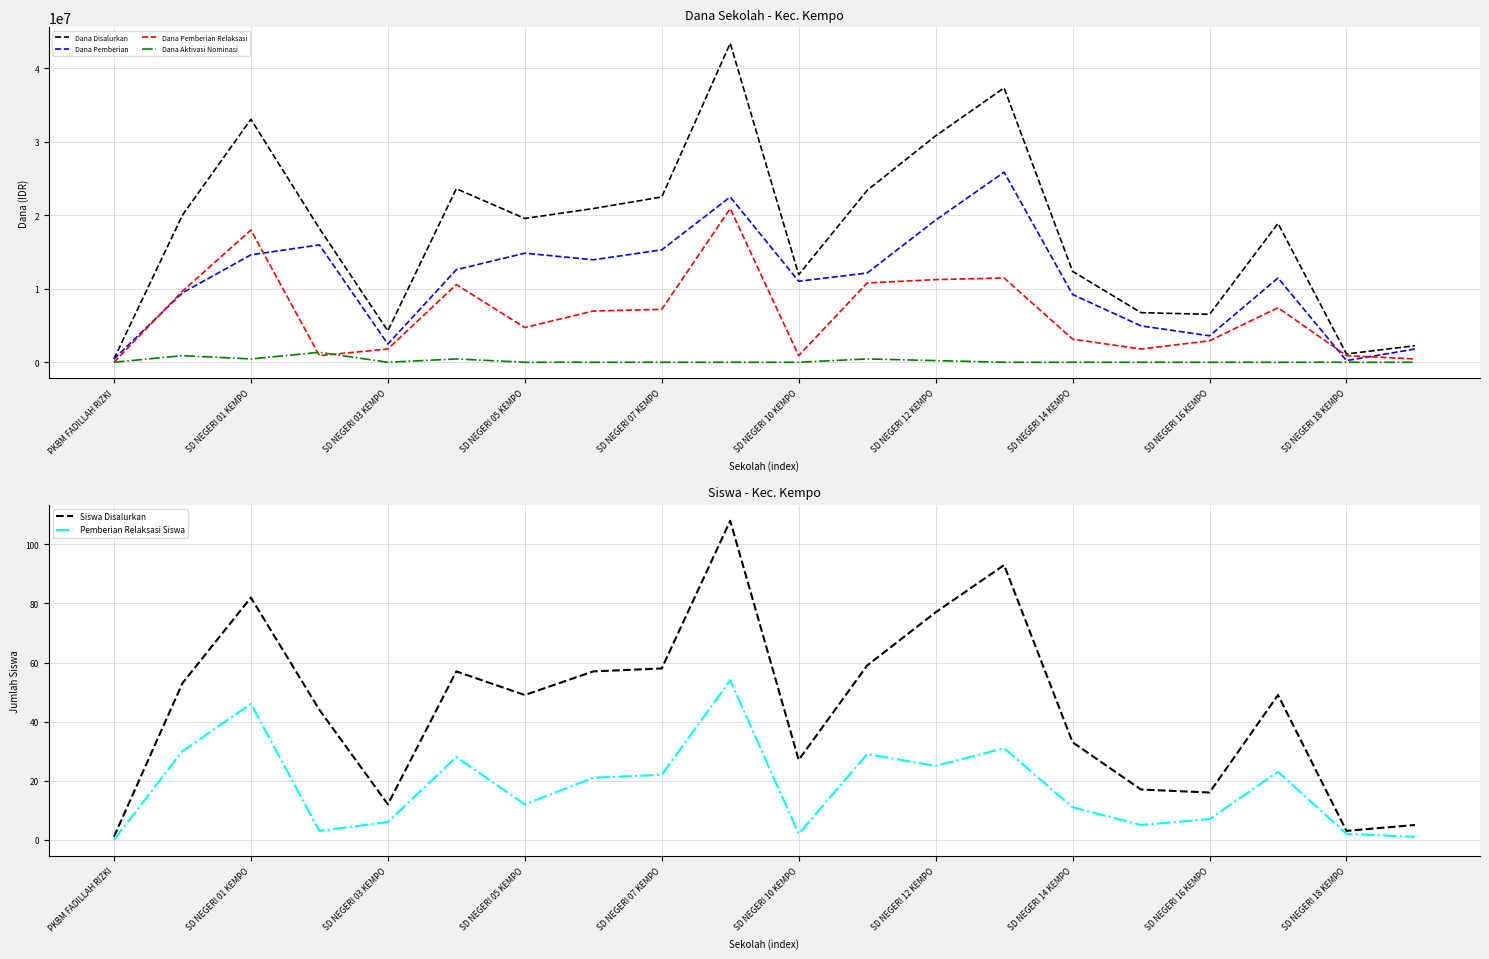

What are all the series names shown in the legend?

Dana Disalurkan, Dana Pemberian, Dana Pemberian Relaksasi, Dana Aktivasi Nominasi, Siswa Disalurkan, Pemberian Relaksasi Siswa